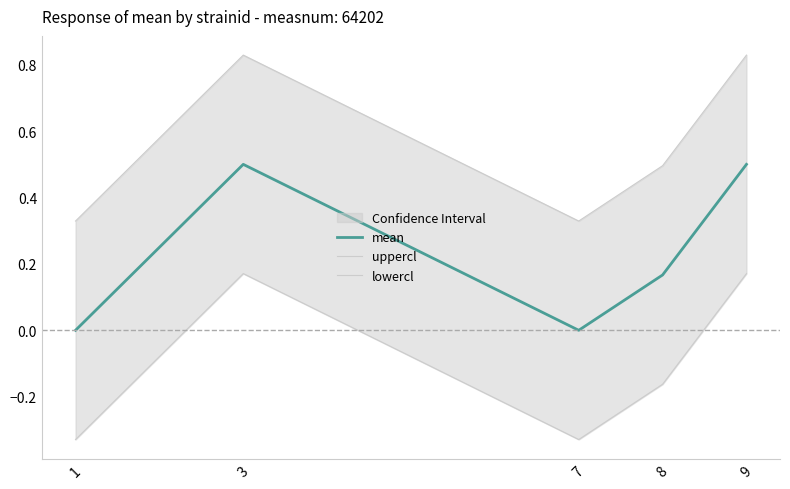

Which series has the largest range (max minus min)?

mean